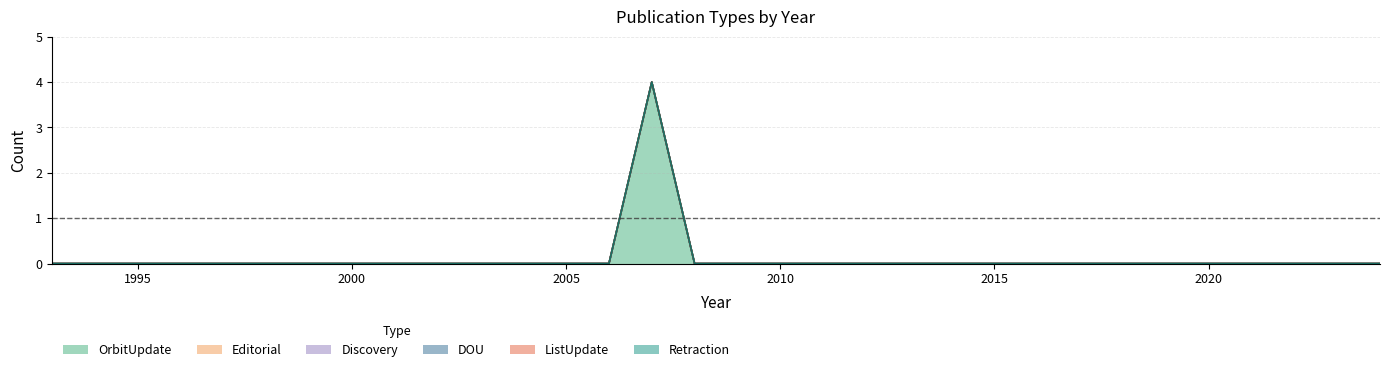

How many data points does each series have?

32